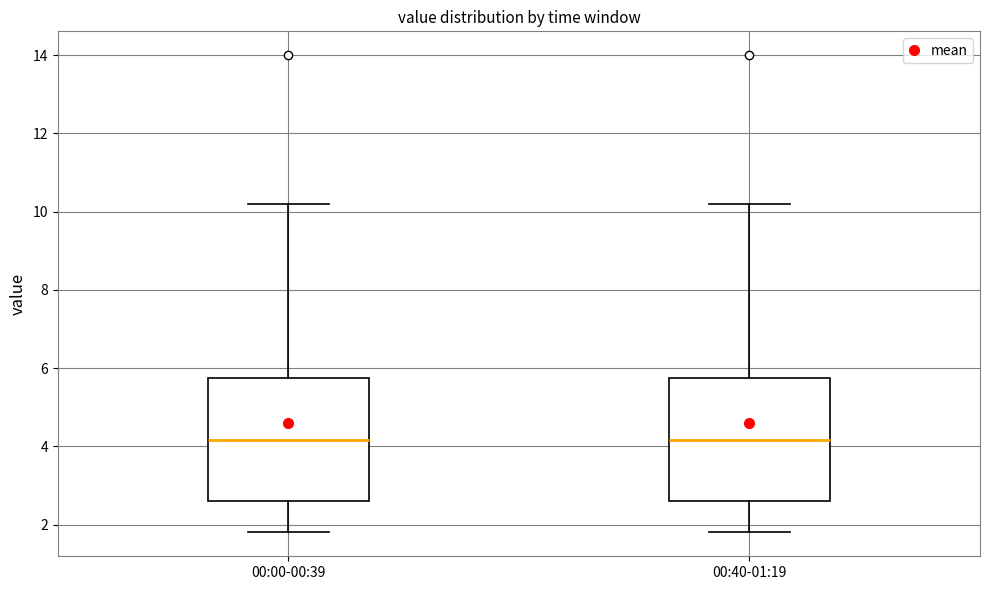

Reading left to right, read every box against the y-axis: the position of its median line, the range the box covers, and the ends of its whiskers. The values are not printed on the chart, so give them approximately, as read against the axis.

00:00-00:39: median 4.2, box 2.6 to 5.8, whiskers 1.8 to 10.2
00:40-01:19: median 4.2, box 2.6 to 5.8, whiskers 1.8 to 10.2